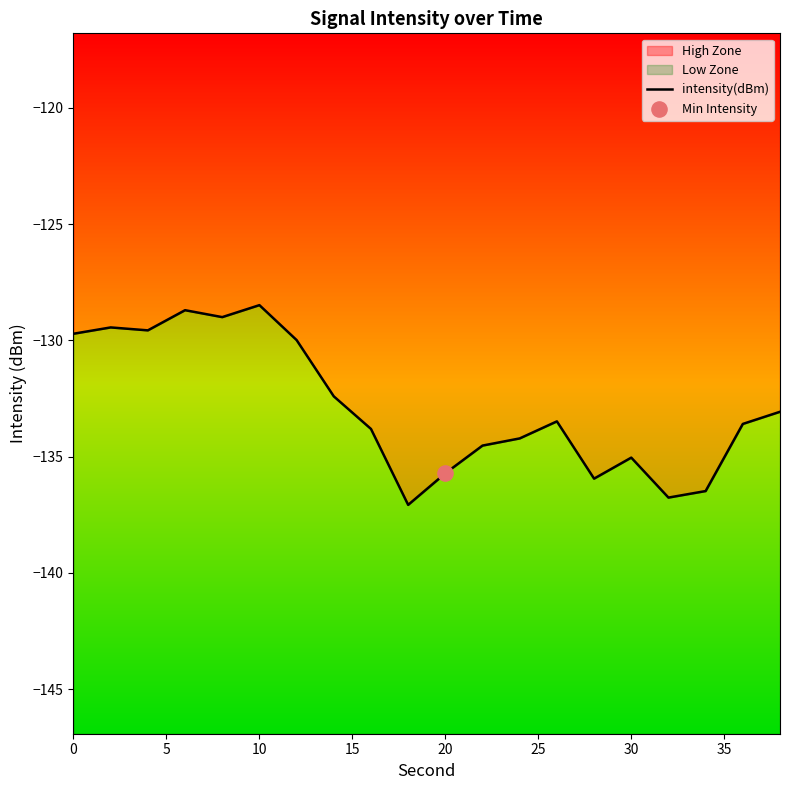

Which has a higher value, 30 or 5?

5